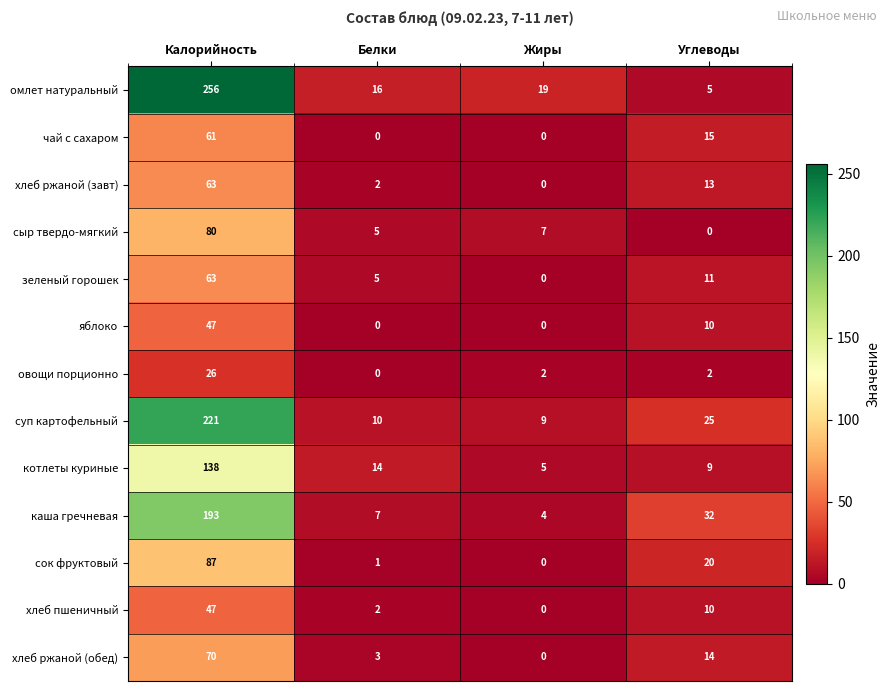

What is the highest value of the хлеб пшеничный series?

47